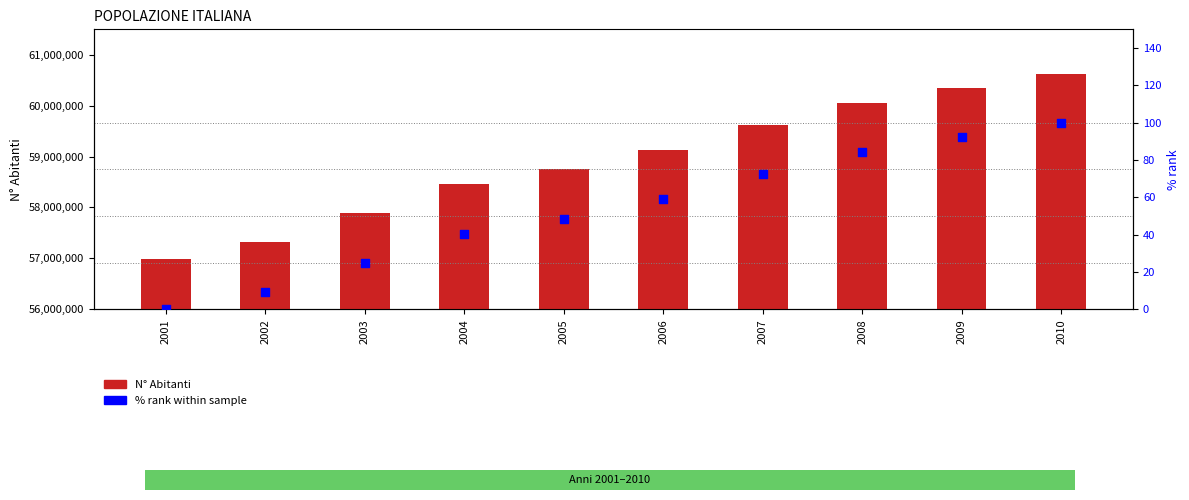

At how many categories does at least one series exceed 17838540?

10